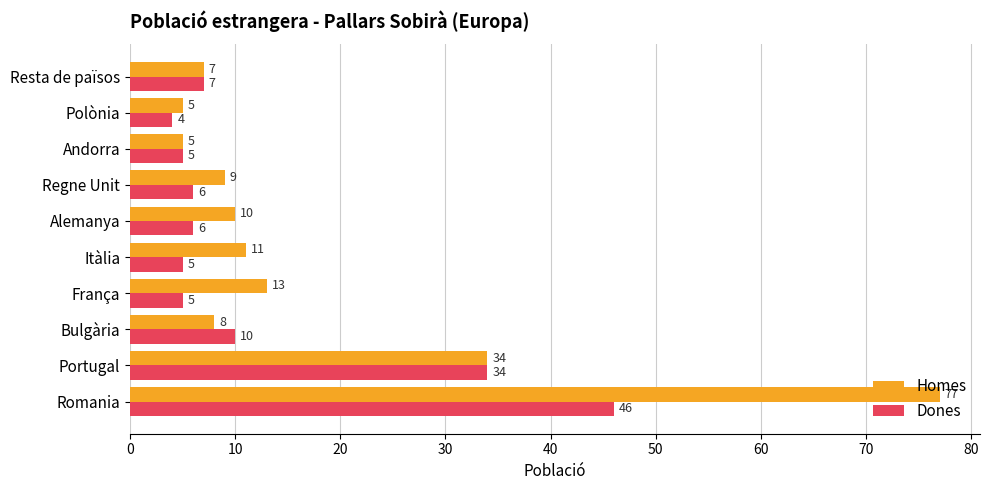

What is the minimum value for Homes?

5